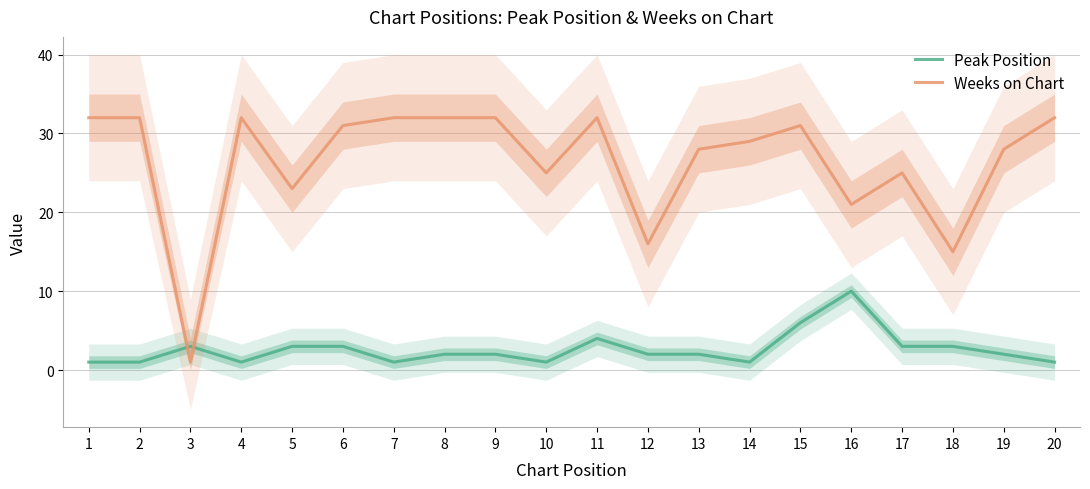

List the series in order of their overall mean, highest first.

Weeks on Chart, Peak Position